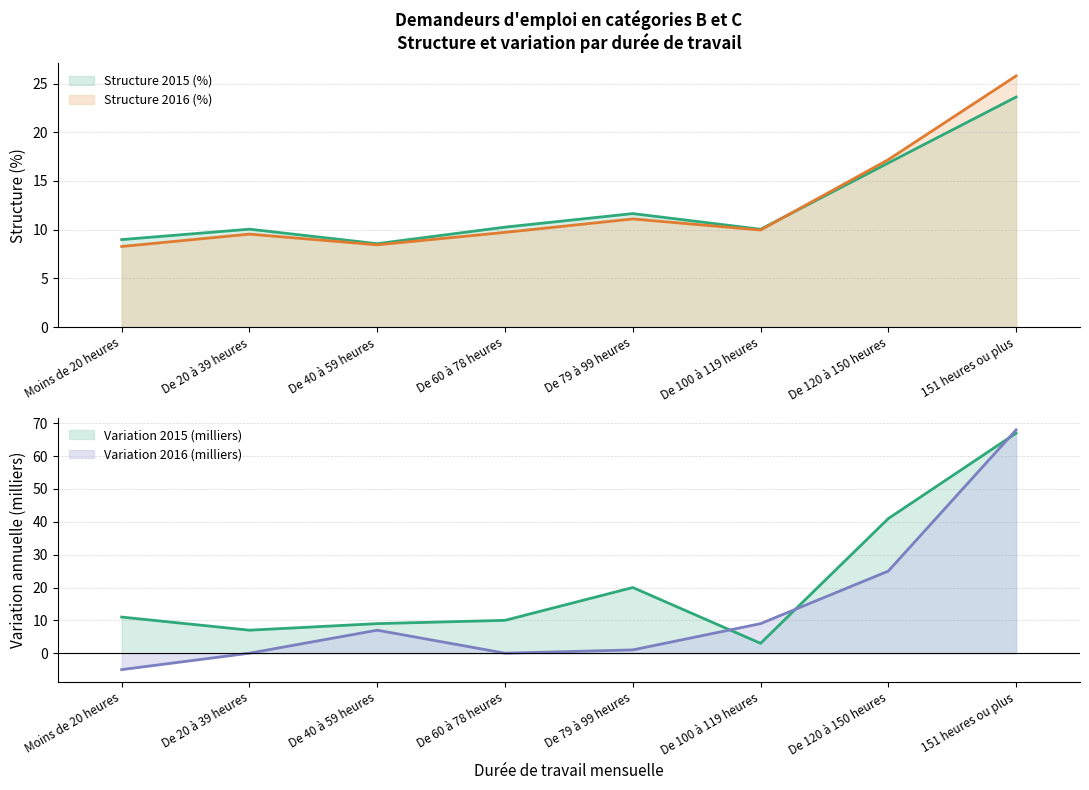

Which series changed the most between De 20 à 39 heures and De 100 à 119 heures?

Variation 2016 (milliers)